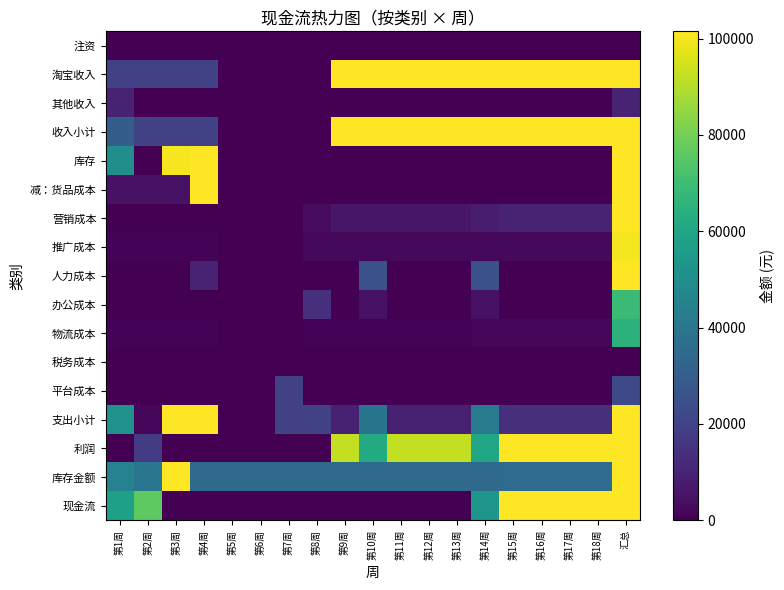

Reading right to left, transcribe all the data shown in this chart.

注资: 汇总=0	第18周=0	第17周=0	第16周=0	第15周=0	第14周=0	第13周=0	第12周=0	第11周=0	第10周=0	第9周=0	第8周=0	第7周=0	第6周=0	第5周=0	第4周=0	第3周=0	第2周=0	第1周=0
淘宝收入: 汇总=7022600	第18周=162400	第17周=162400	第16周=162400	第15周=162400	第14周=101500	第13周=101500	第12周=101500	第11周=101500	第10周=101500	第9周=101500	第8周=0	第7周=0	第6周=0	第5周=0	第4周=20000	第3周=20000	第2周=20000	第1周=20000
其他收入: 汇总=10000	第18周=0	第17周=0	第16周=0	第15周=0	第14周=0	第13周=0	第12周=0	第11周=0	第10周=0	第9周=0	第8周=0	第7周=0	第6周=0	第5周=0	第4周=0	第3周=0	第2周=0	第1周=10000
收入小计: 汇总=7032600	第18周=162400	第17周=162400	第16周=162400	第15周=162400	第14周=101500	第13周=101500	第12周=101500	第11周=101500	第10周=101500	第9周=101500	第8周=0	第7周=0	第6周=0	第5周=0	第4周=20000	第3周=20000	第2周=20000	第1周=30000
库存: 汇总=552450	第18周=56	第17周=56	第16周=56	第15周=56	第14周=56	第13周=35	第12周=35	第11周=35	第10周=35	第9周=35	第8周=35	第7周=0	第6周=0	第5周=0	第4周=400000	第3周=100000	第2周=0	第1周=50000
减：货品成本: 汇总=515000	第18周=0	第17周=0	第16周=0	第15周=0	第14周=0	第13周=0	第12周=0	第11周=0	第10周=0	第9周=0	第8周=0	第7周=0	第6周=0	第5周=0	第4周=500000	第3周=5000	第2周=5000	第1周=5000
营销成本: 汇总=435400	第18周=10080	第17周=10080	第16周=10080	第15周=10080	第14周=7980	第13周=6300	第12周=6300	第11周=6300	第10周=6300	第9周=6300	第8周=2800	第7周=0	第6周=0	第5周=0	第4周=0	第3周=0	第2周=0	第1周=0
推广成本: 汇总=99960	第18周=2100	第17周=2100	第16周=2100	第15周=2100	第14周=2100	第13周=2100	第12周=2100	第11周=2100	第10周=2100	第9周=2100	第8周=2100	第7周=0	第6周=0	第5周=0	第4周=840	第3周=840	第2周=840	第1周=840
人力成本: 汇总=240000	第18周=0	第17周=0	第16周=0	第15周=0	第14周=25000	第13周=0	第12周=0	第11周=0	第10周=25000	第9周=0	第8周=0	第7周=0	第6周=0	第5周=0	第4周=10000	第3周=0	第2周=0	第1周=0
办公成本: 汇总=69000	第18周=0	第17周=0	第16周=0	第15周=0	第14周=5000	第13周=0	第12周=0	第11周=0	第10周=5000	第9周=0	第8周=14000	第7周=0	第6周=0	第5周=0	第4周=0	第3周=0	第2周=0	第1周=0
物流成本: 汇总=65250	第18周=1400	第17周=1400	第16周=1400	第15周=1400	第14周=1400	第13周=875	第12周=875	第11周=875	第10周=875	第9周=875	第8周=875	第7周=0	第6周=0	第5周=0	第4周=1000	第3周=1000	第2周=1000	第1周=1000
税务成本: 汇总=0	第18周=0	第17周=0	第16周=0	第15周=0	第14周=0	第13周=0	第12周=0	第11周=0	第10周=0	第9周=0	第8周=0	第7周=0	第6周=0	第5周=0	第4周=0	第3周=0	第2周=0	第1周=0
平台成本: 汇总=22400	第18周=0	第17周=0	第16周=0	第15周=0	第14周=200	第13周=0	第12周=0	第11周=0	第10周=200	第9周=0	第8周=200	第7周=20000	第6周=0	第5周=0	第4周=0	第3周=0	第2周=0	第1周=0
支出小计: 汇总=1484460	第18周=13636	第17周=13636	第16周=13636	第15周=13636	第14周=41736	第13周=9310	第12周=9310	第11周=9310	第10周=39510	第9周=9310	第8周=20010	第7周=20000	第6周=0	第5周=0	第4周=411840	第3周=101840	第2周=1840	第1周=51840
利润: 汇总=5548140	第18周=148764	第17周=148764	第16周=148764	第15周=148764	第14周=59764	第13周=92190	第12周=92190	第11周=92190	第10周=61990	第9周=92190	第8周=-20010	第7周=-20000	第6周=0	第5周=0	第4周=-391840	第3周=-81840	第2周=18160	第1周=-21840
库存金额: 汇总=2025055	第18周=35490	第17周=35434	第16周=35378	第15周=35322	第14周=35266	第13周=35210	第12周=35175	第11周=35140	第10周=35105	第9周=35070	第8周=35035	第7周=35000	第6周=35000	第5周=35000	第4周=35000	第3周=135000	第2周=40000	第1周=45000
现金流: 汇总=111236630	第18周=648200	第17周=499436	第16周=350672	第15周=201908	第14周=53144	第13周=-6620	第12周=-98810	第11周=-191000	第10周=-283190	第9周=-345180	第8周=-437370	第7周=-417360	第6周=-397360	第5周=-397360	第4周=-397360	第3周=-5520	第2周=76320	第1周=58160